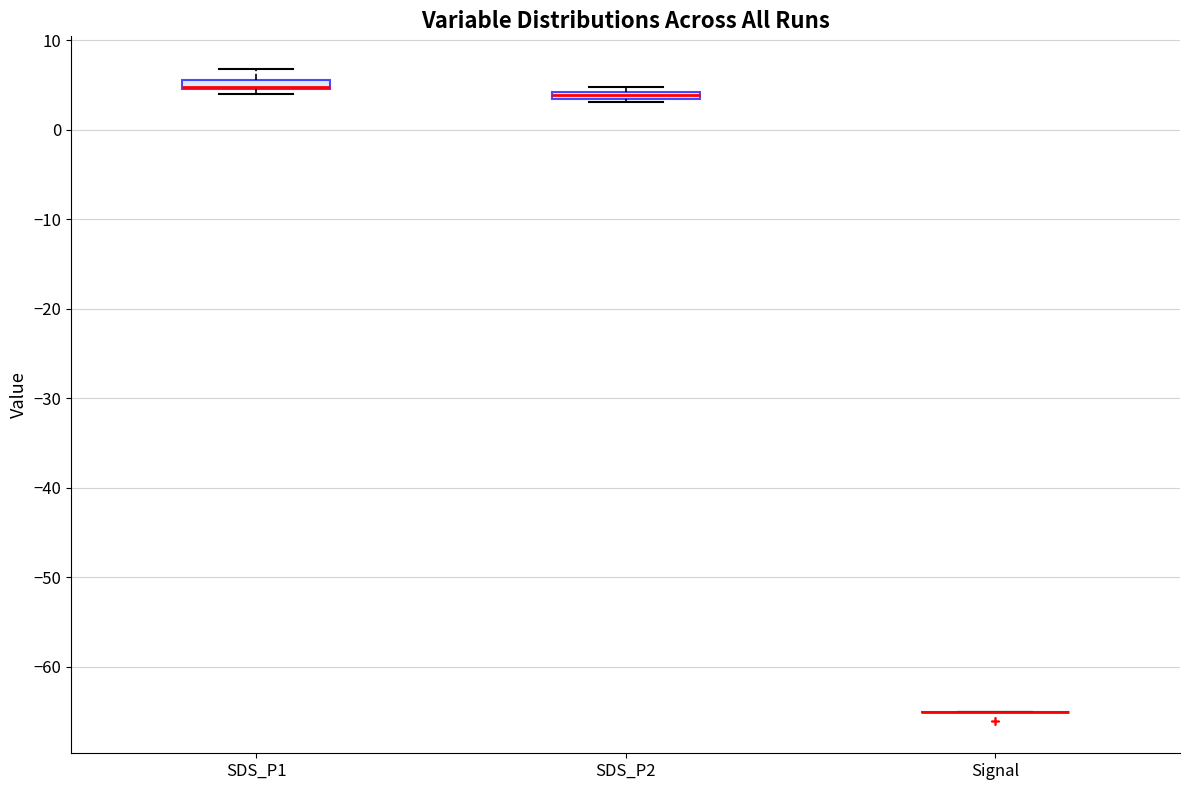

Where is the lower edge of the box for SDS_P2 on the y-axis? The values are not printed on the chart, so give them approximately, as read against the axis.

3